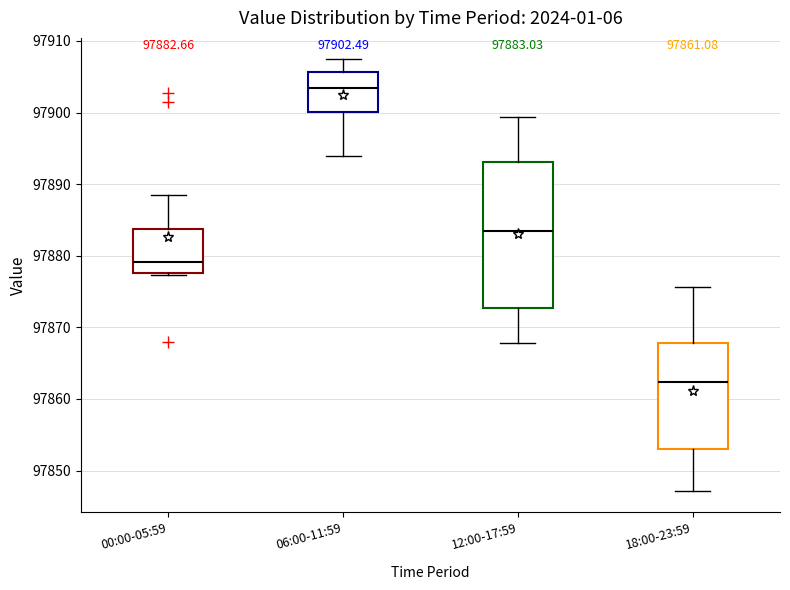

Comparing the boxes themselves (not the whiskers), which one is the tallest?

12:00-17:59